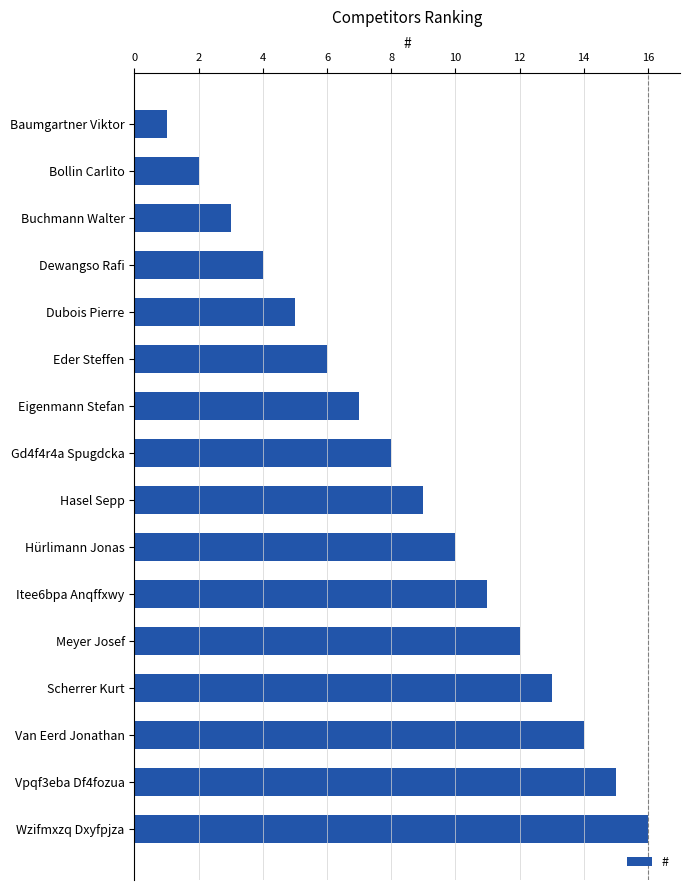

List the labels in order of value, largest first.

Wzifmxzq Dxyfpjza, Vpqf3eba Df4fozua, Van Eerd Jonathan, Scherrer Kurt, Meyer Josef, Itee6bpa Anqffxwy, Hürlimann Jonas, Hasel Sepp, Gd4f4r4a Spugdcka, Eigenmann Stefan, Eder Steffen, Dubois Pierre, Dewangso Rafi, Buchmann Walter, Bollin Carlito, Baumgartner Viktor